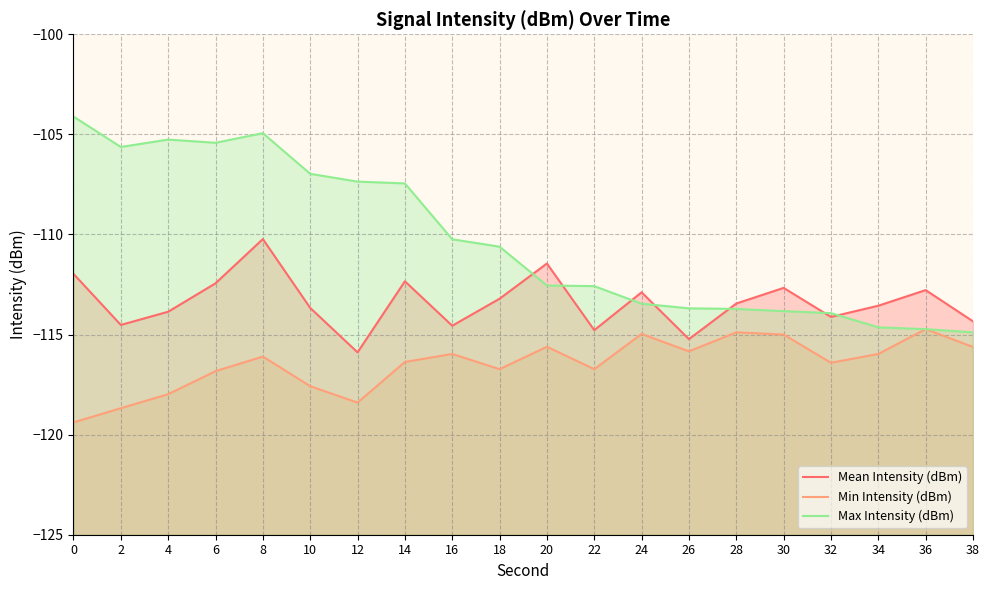

True or false: Mean Intensity (dBm) and Min Intensity (dBm) intersect in this chart.

False